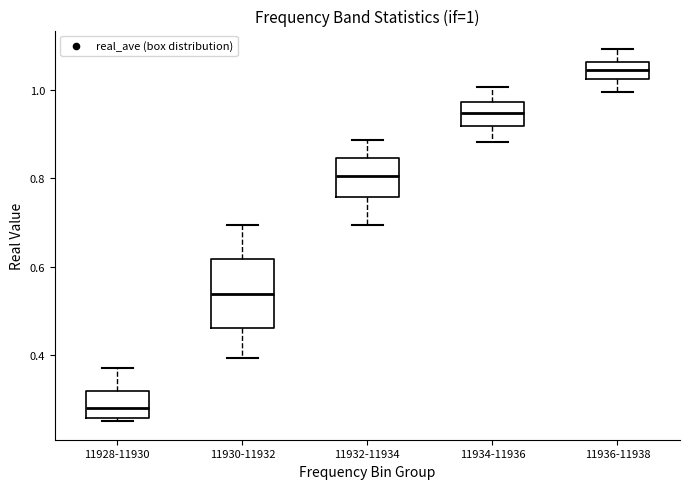

Which box has the lowest median line?

11928-11930